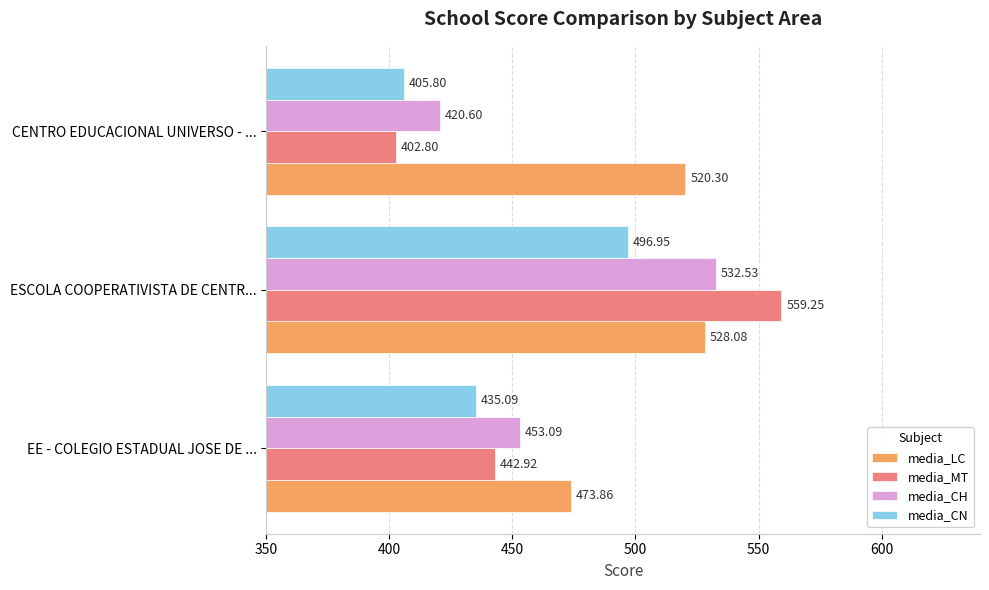

What is the sum of all media_CN values?

1337.8